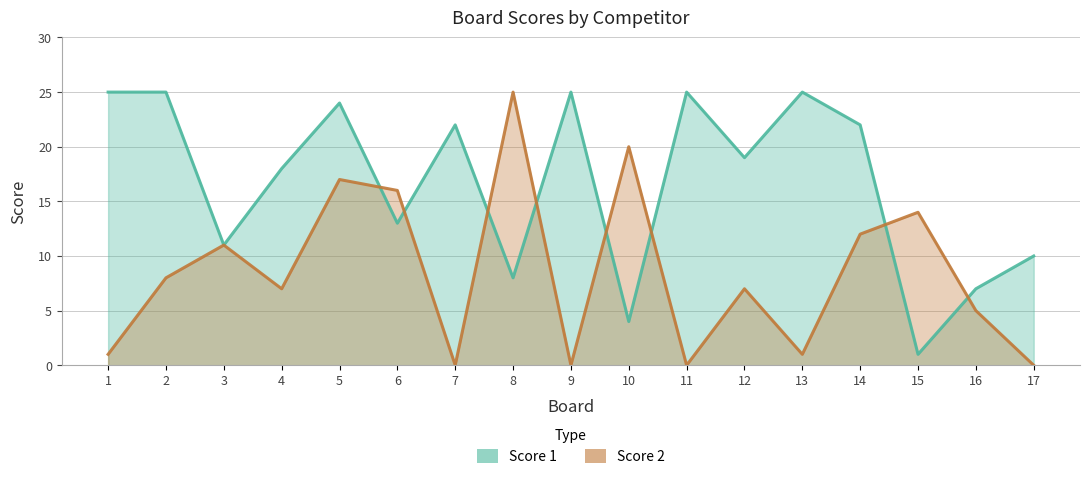

At how many categories does at least one series exceed 19?

10